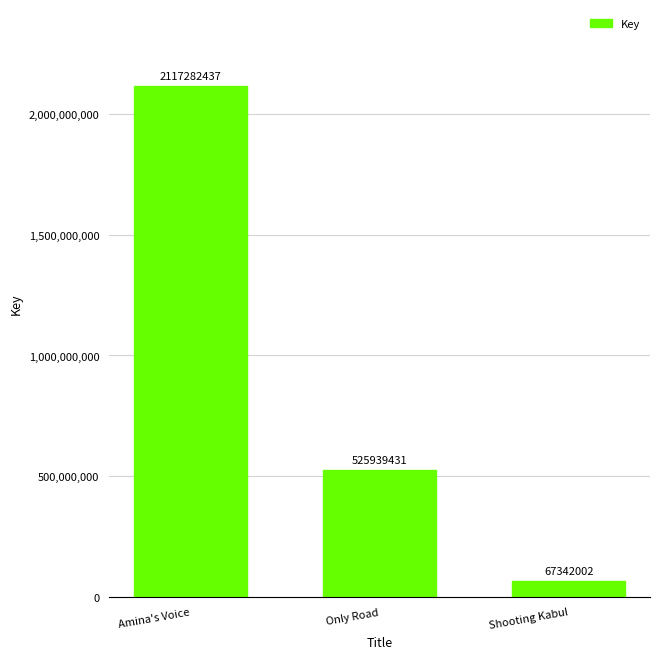

What is the smallest value displayed?

67342002